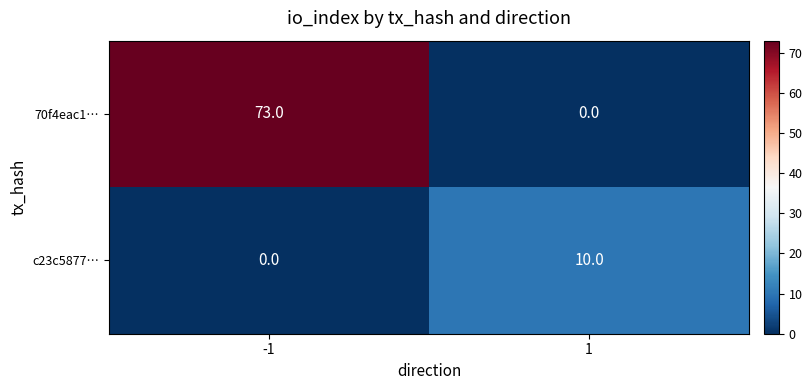

Count the number of data series in this chart.

2